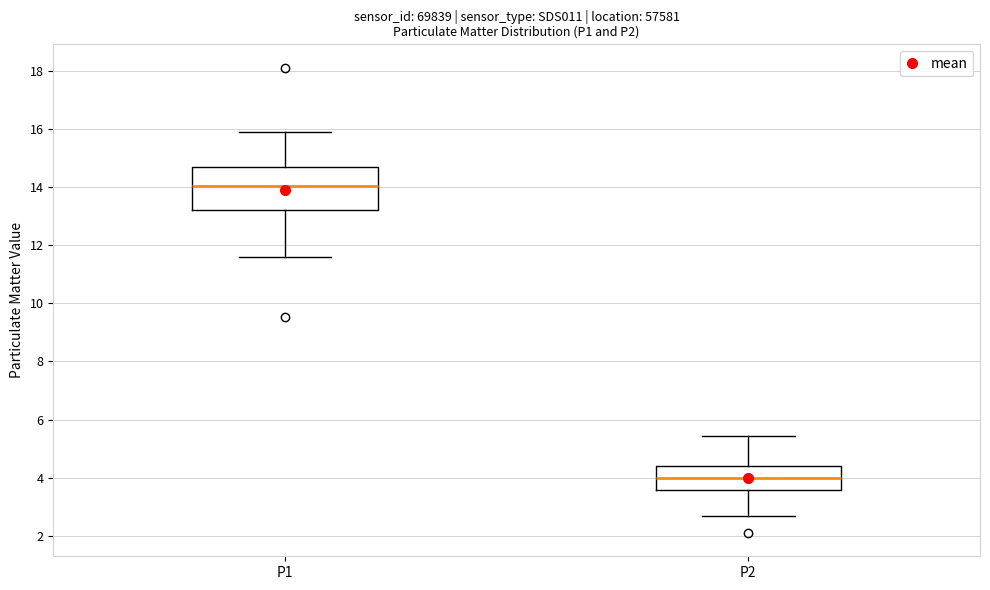

Which box's median line is the highest?

P1